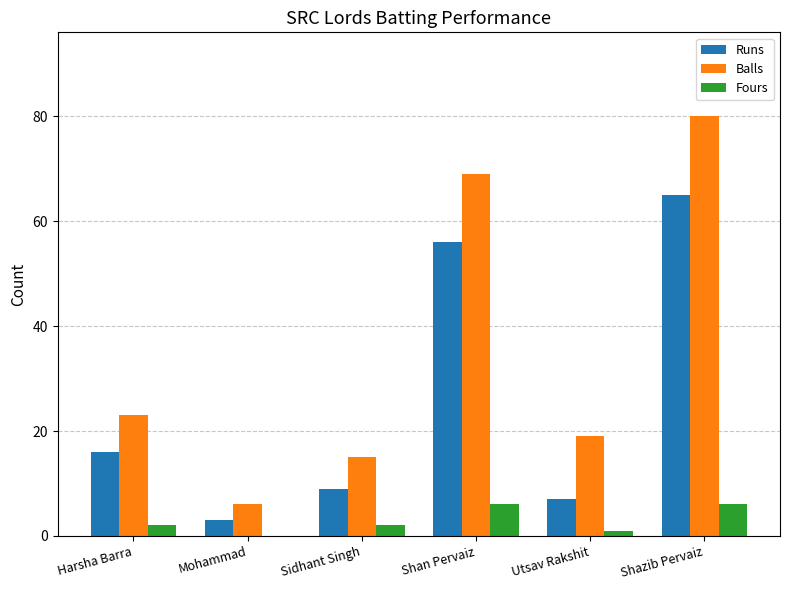

The value of Runs at Sidhant Singh is 14. True or false?

False